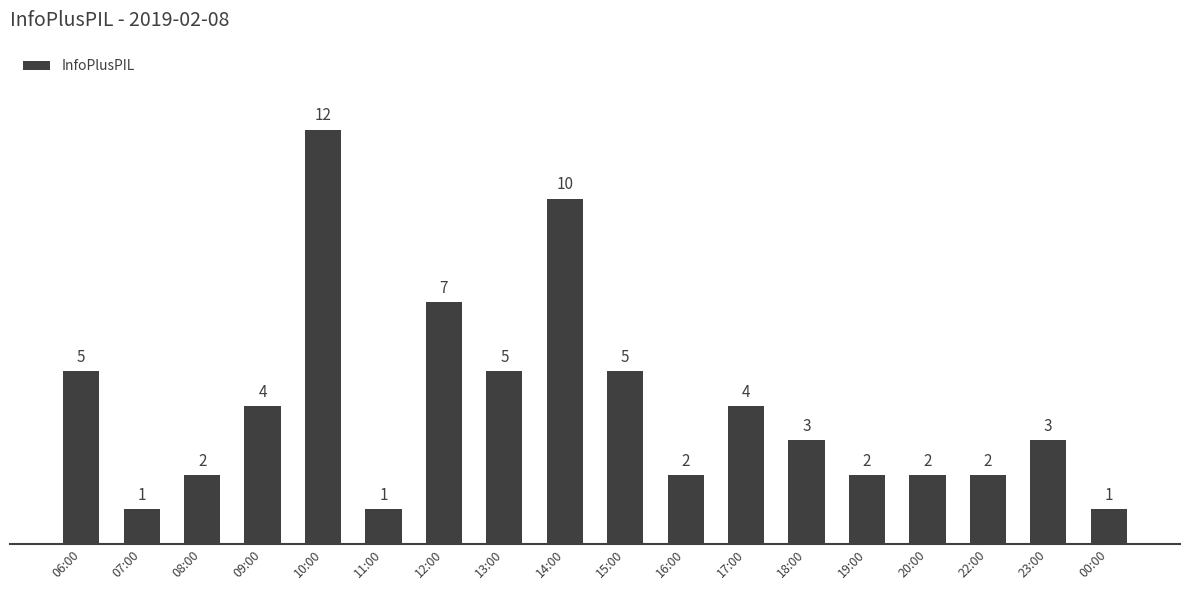

What is the change in value from 07:00 to 18:00?

+2